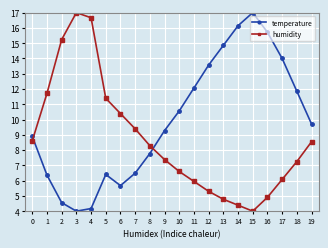

How many intersections are there between humidity and temperature?

2